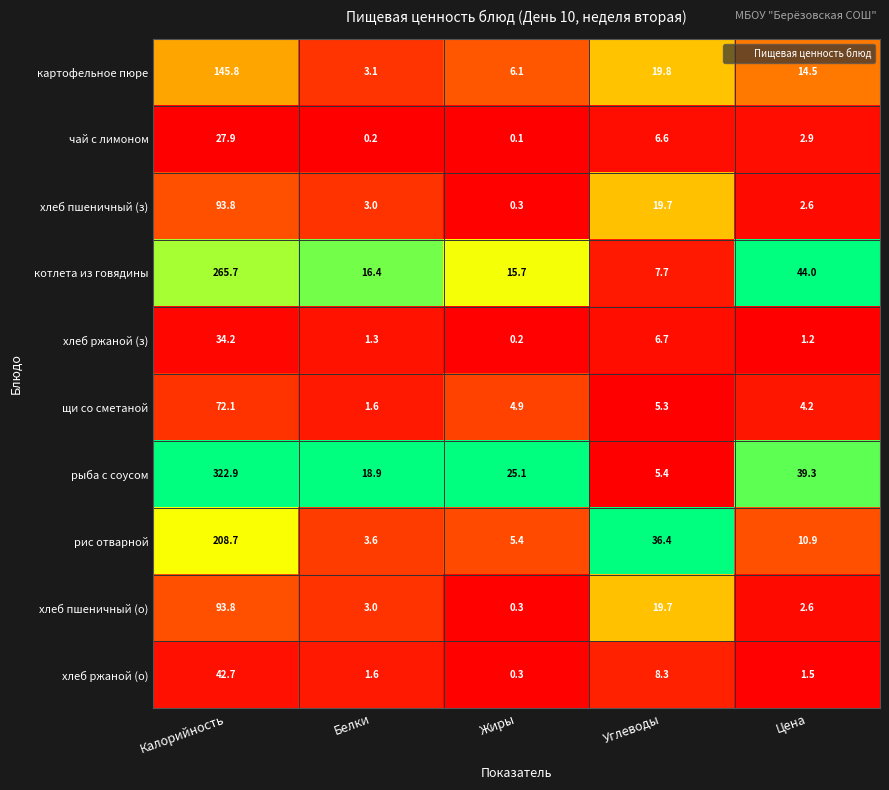

What is the maximum value shown in the chart?

322.9